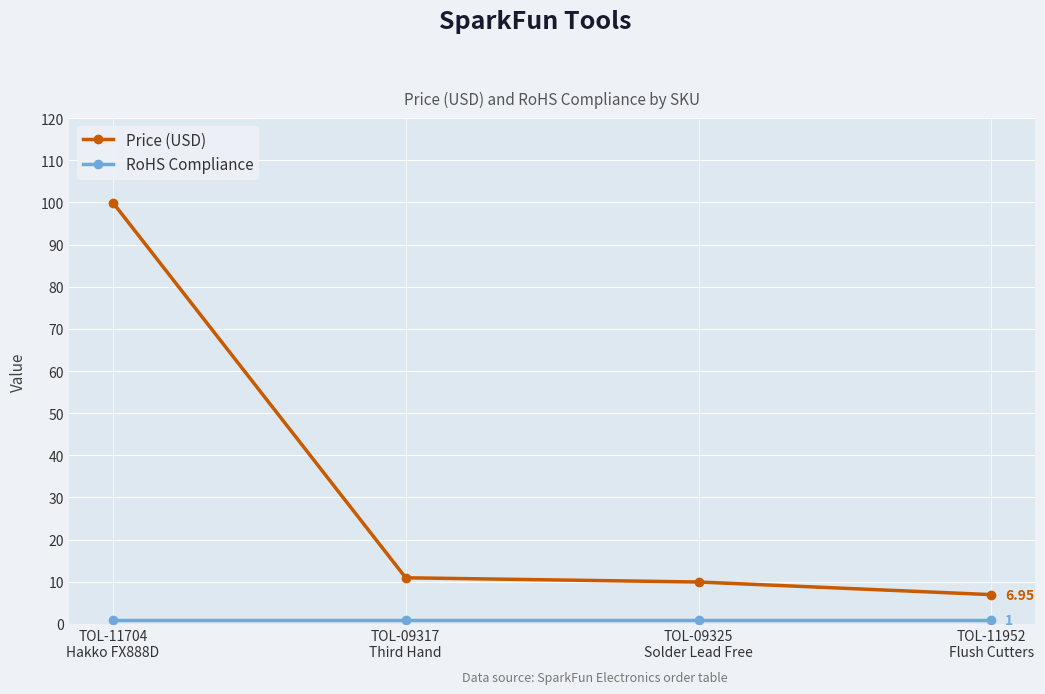

True or false: Price (USD) has more than 1 interior local peaks.

False